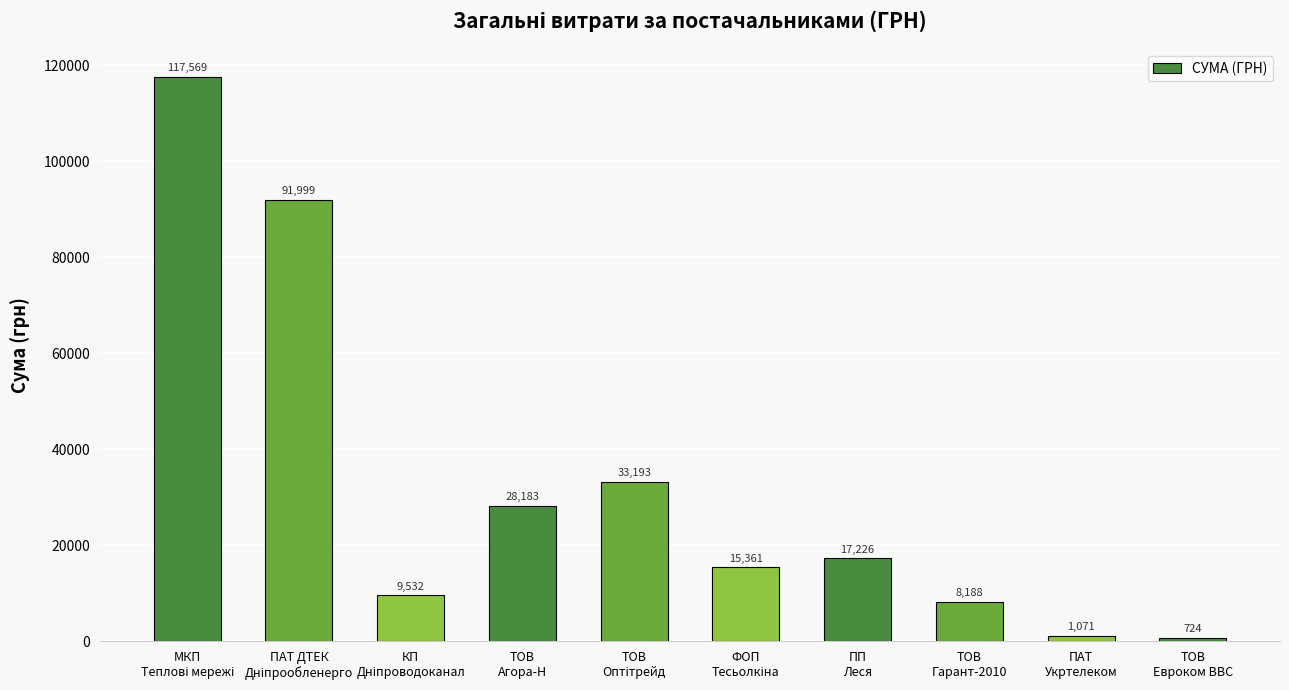

What is the maximum value shown in the chart?

117568.8